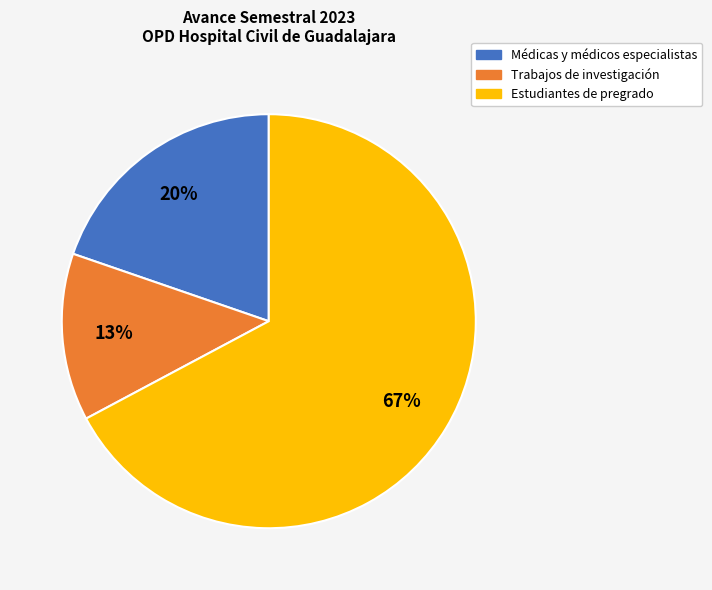

What is the largest slice in the pie chart?

Estudiantes de pregrado